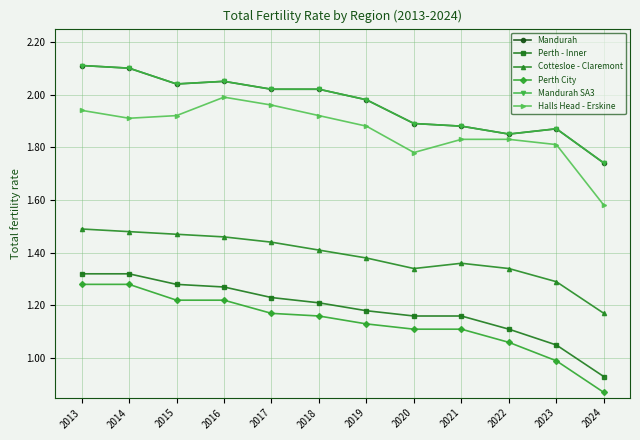

Reading left to right, what are all the values shown in this chart?

Mandurah: 2.1	2.1	2.0	2.0	2.0	2.0	2.0	1.9	1.9	1.9	1.9	1.7
Perth - Inner: 1.3	1.3	1.3	1.3	1.2	1.2	1.2	1.2	1.2	1.1	1.1	0.9
Cottesloe - Claremont: 1.5	1.5	1.5	1.5	1.4	1.4	1.4	1.3	1.4	1.3	1.3	1.2
Perth City: 1.3	1.3	1.2	1.2	1.2	1.2	1.1	1.1	1.1	1.1	1.0	0.9
Mandurah SA3: 2.1	2.1	2.0	2.0	2.0	2.0	2.0	1.9	1.9	1.9	1.9	1.7
Halls Head - Erskine: 1.9	1.9	1.9	2.0	2.0	1.9	1.9	1.8	1.8	1.8	1.8	1.6